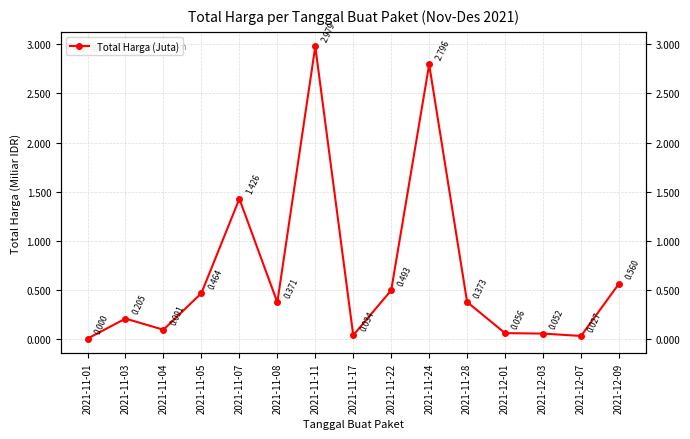

Count the number of categories in the chart.

15